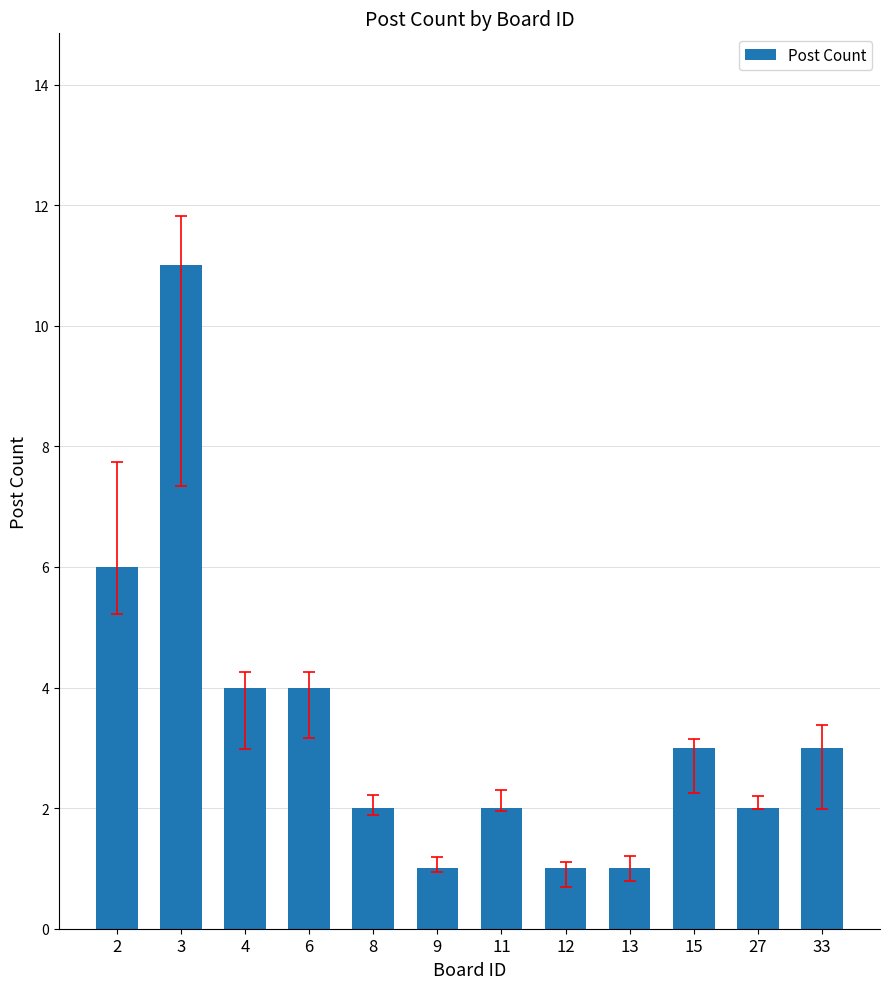

What is the sum of the values at 13 and 11?

3